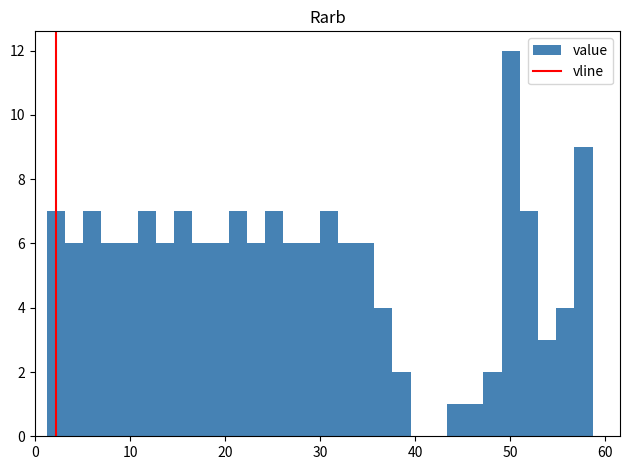

Around what value on the x-axis is the tallest bar? Give the approximate position of its centre, as read against the axis.

50